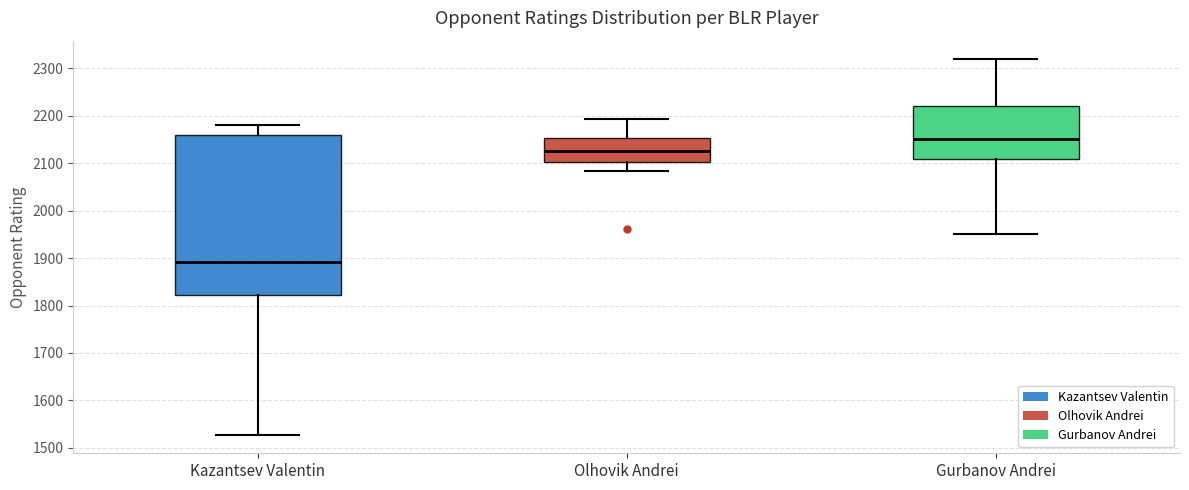

Where does the lower whisker of the box for Olhovik Andrei end on the y-axis? The values are not printed on the chart, so give them approximately, as read against the axis.

2080